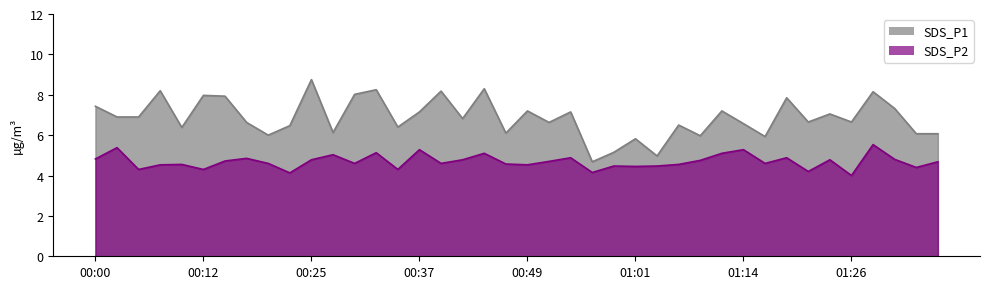

What is the difference between the second highest and second lowest values in the SDS_P2 series?

1.2